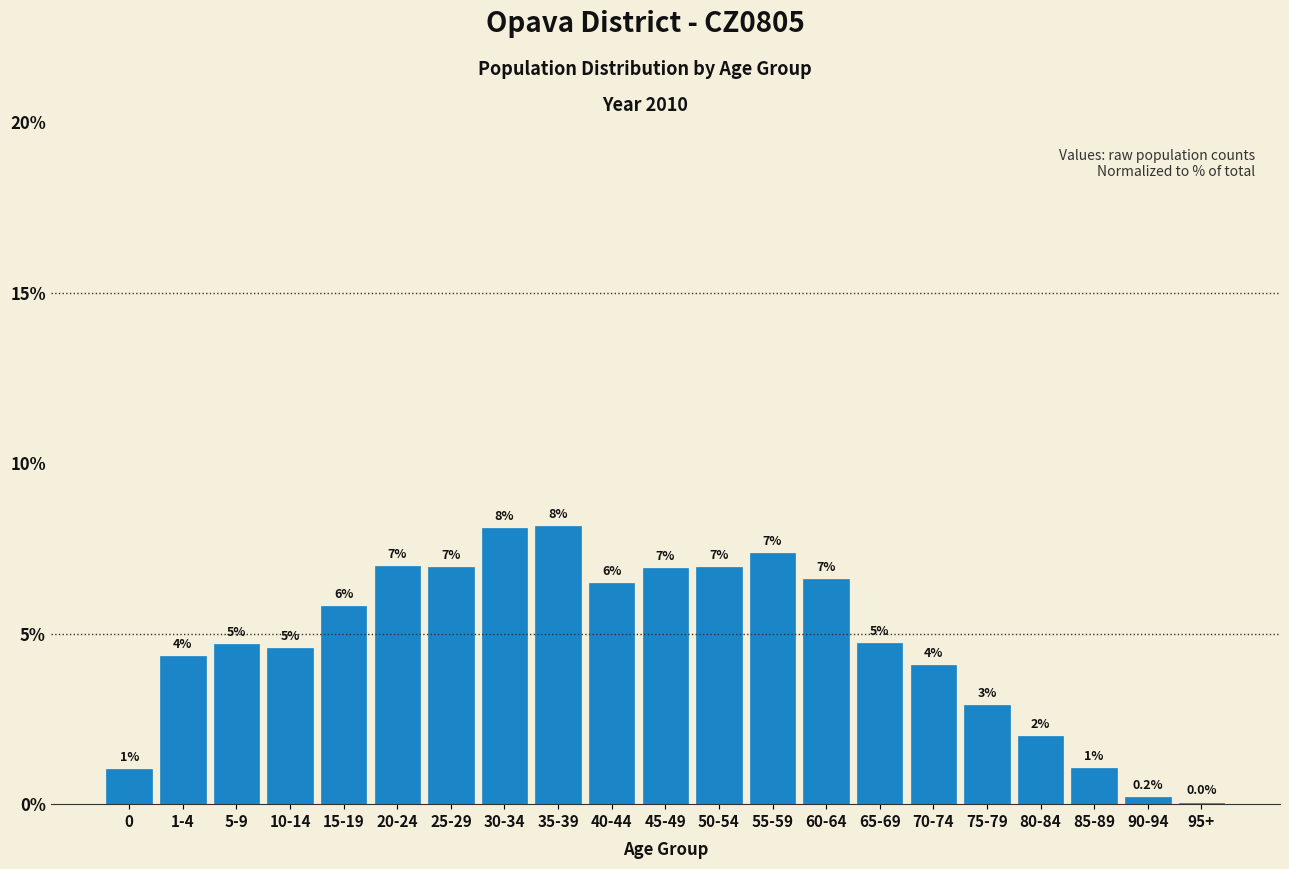

The value at 10-14 is 4.6. True or false?

True